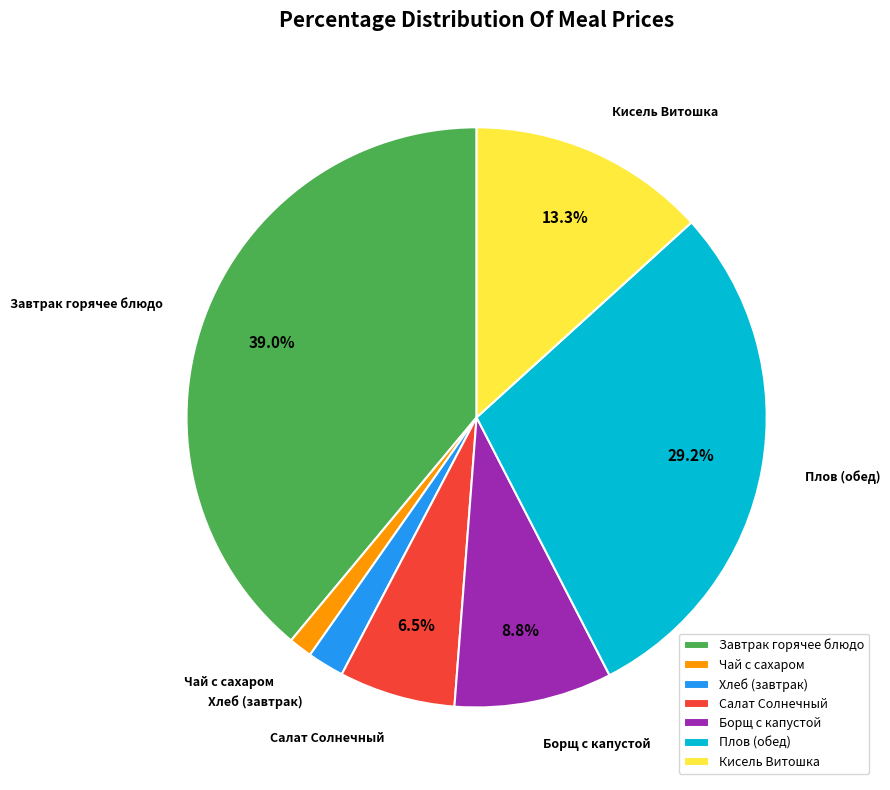

What portion of the pie excludes Борщ с капустой?

91.2%